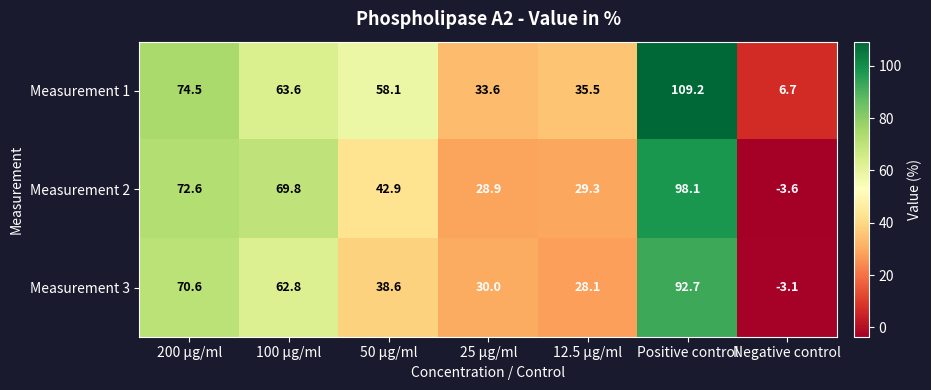

Reading left to right, list all the values displayed in this chart.

Measurement 1: 200 µg/ml=74.5	100 µg/ml=63.6	50 µg/ml=58.1	25 µg/ml=33.6	12.5 µg/ml=35.5	Positive control=109.2	Negative control=6.7
Measurement 2: 200 µg/ml=72.6	100 µg/ml=69.8	50 µg/ml=42.9	25 µg/ml=28.9	12.5 µg/ml=29.3	Positive control=98.1	Negative control=-3.6
Measurement 3: 200 µg/ml=70.6	100 µg/ml=62.8	50 µg/ml=38.6	25 µg/ml=30.0	12.5 µg/ml=28.1	Positive control=92.7	Negative control=-3.1